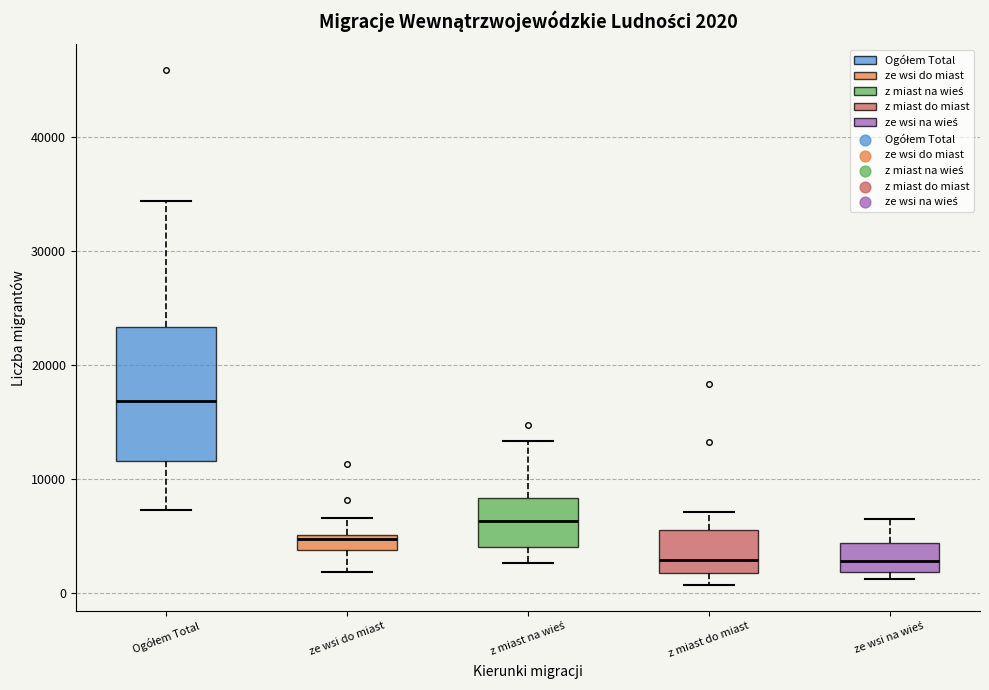

Which box has the highest median line?

Ogółem Total